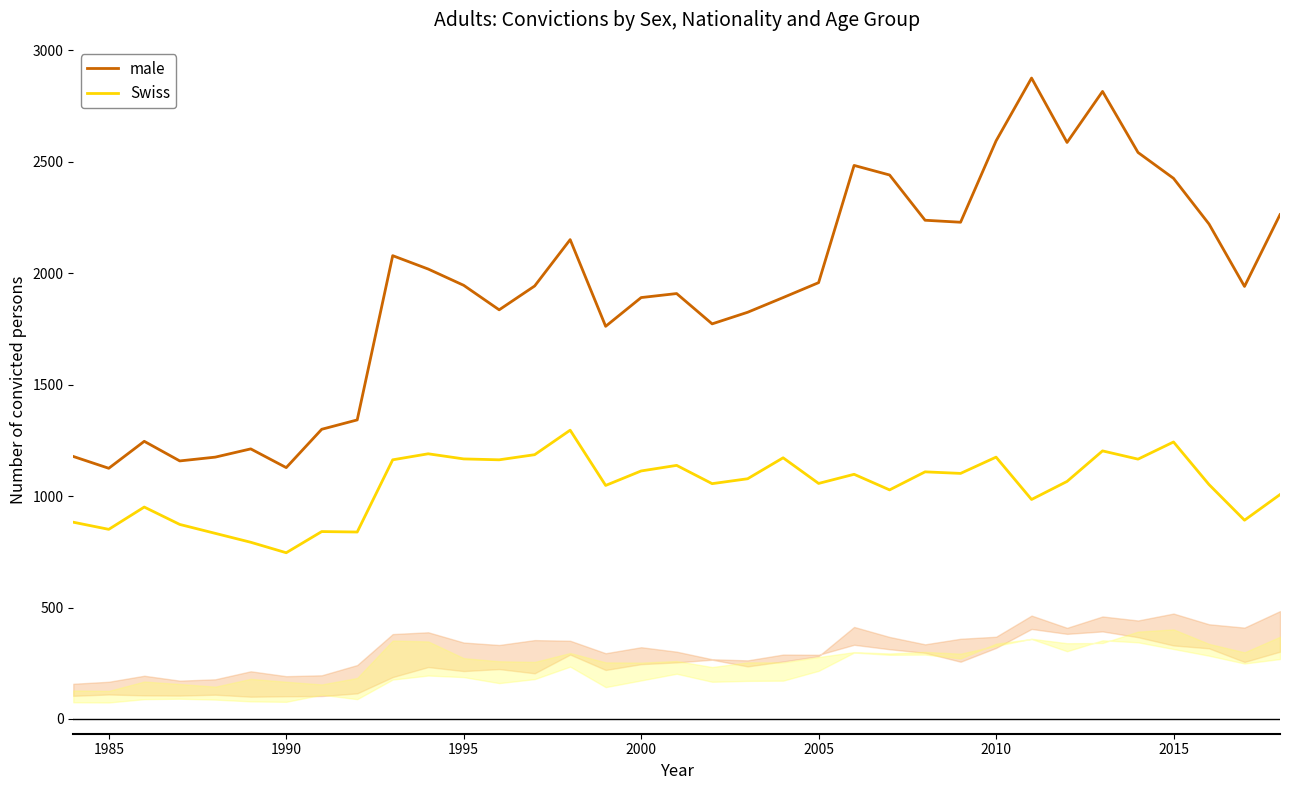

What is the maximum value for male?

2876